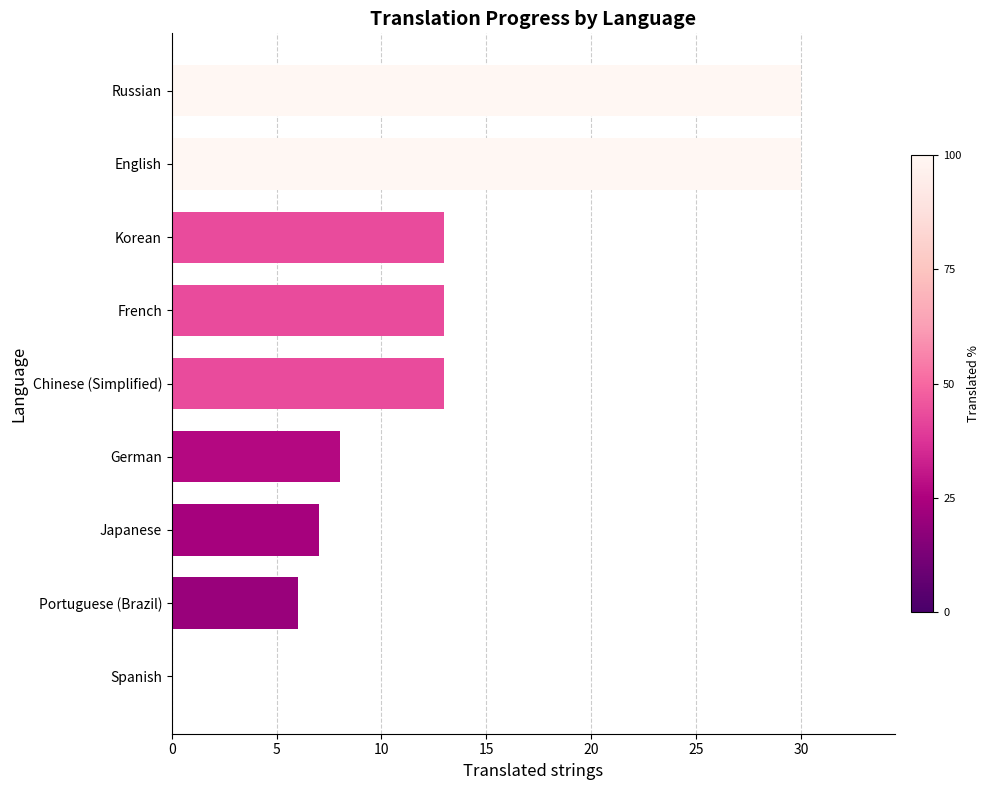

Reading top to bottom, list all the values displayed in this chart.

Russian=30	English=30	Korean=13	French=13	Chinese (Simplified)=13	German=8	Japanese=7	Portuguese (Brazil)=6	Spanish=0